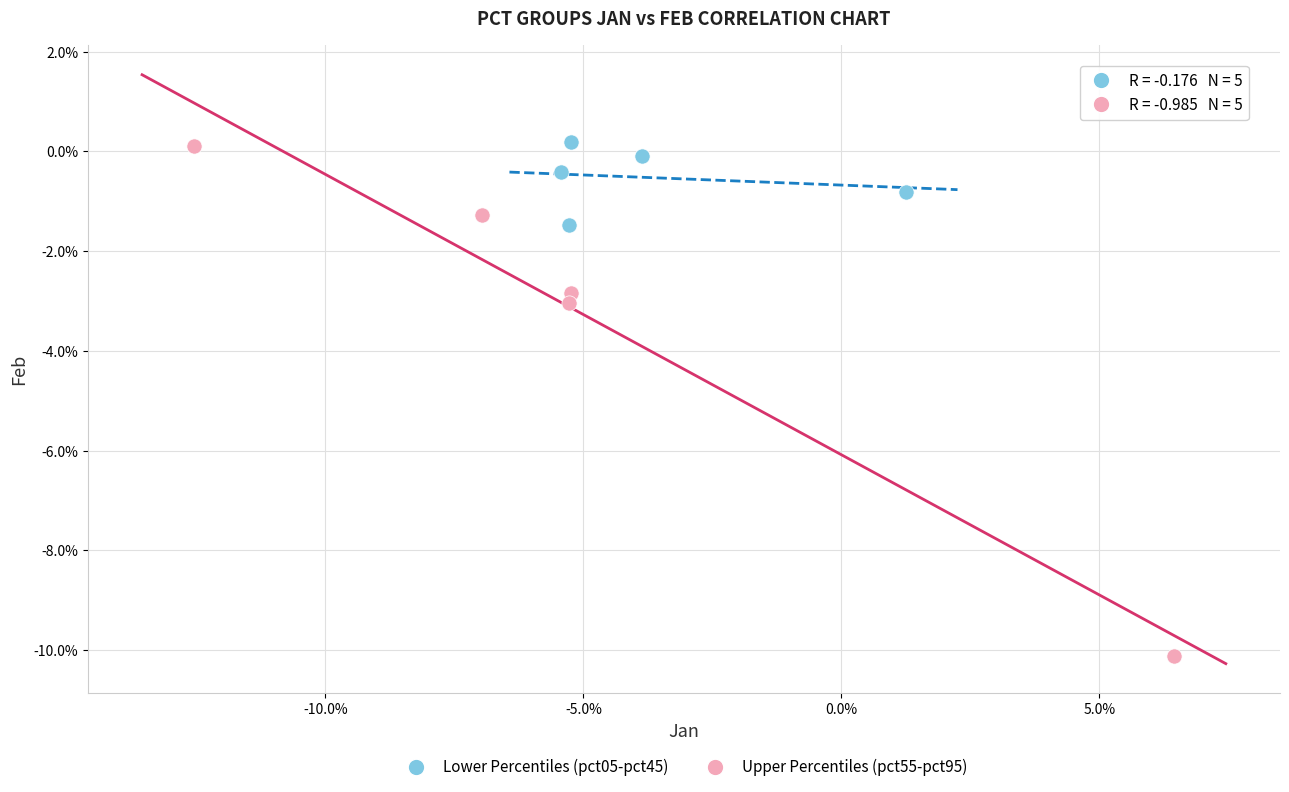

Which series has the widest spread of Y values?

Upper Percentiles (pct55-pct95)